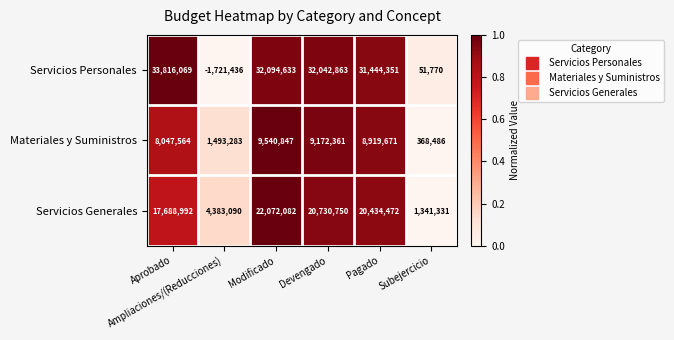

Which series has the widest spread of values?

Servicios Personales